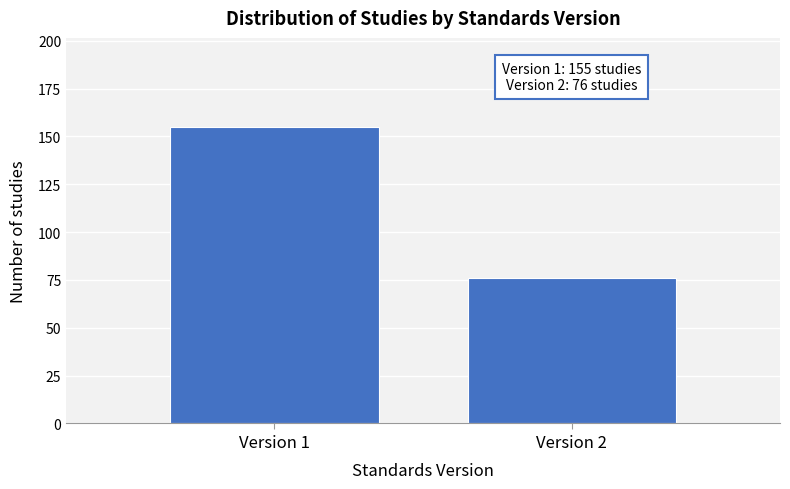

Reading left to right, list all the values displayed in this chart.

Version 1=155	Version 2=76